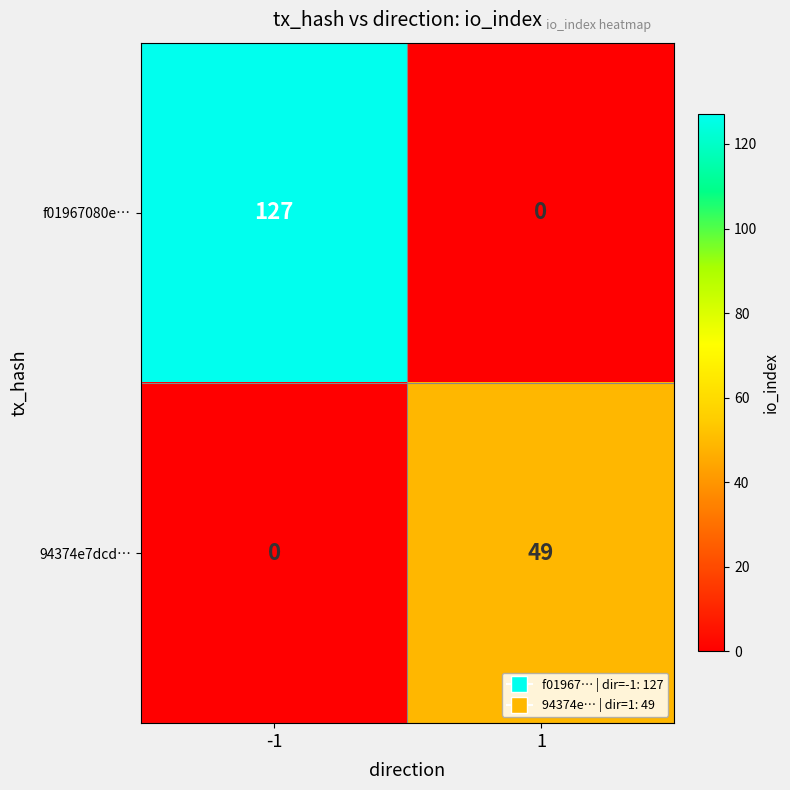

How many data points does each series have?

2